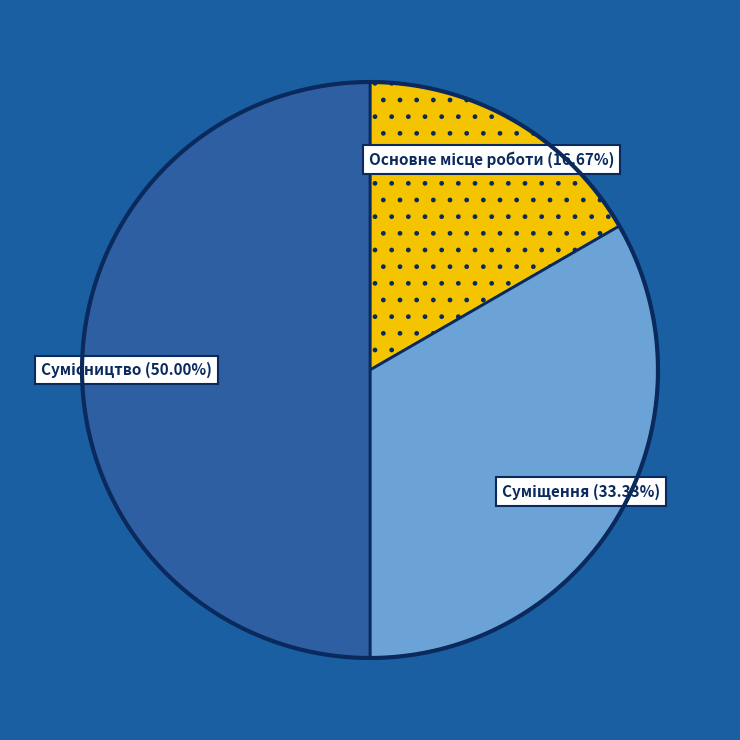

To the nearest percent, what portion does Сумісництво represent?

50%